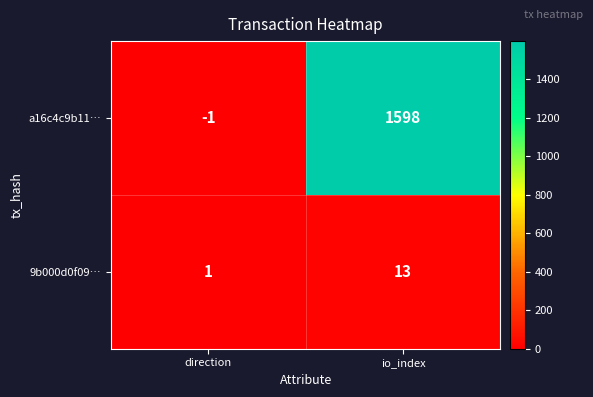

Reading left to right, transcribe all the data shown in this chart.

a16c4c9b11…: -1	1598
9b000d0f09…: 1	13